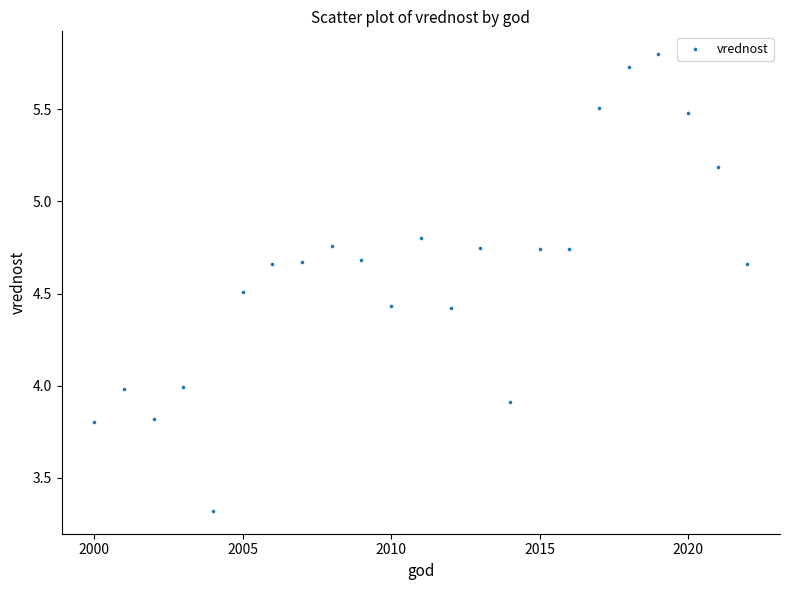

What is the range of X values (max minus min)?

22.0